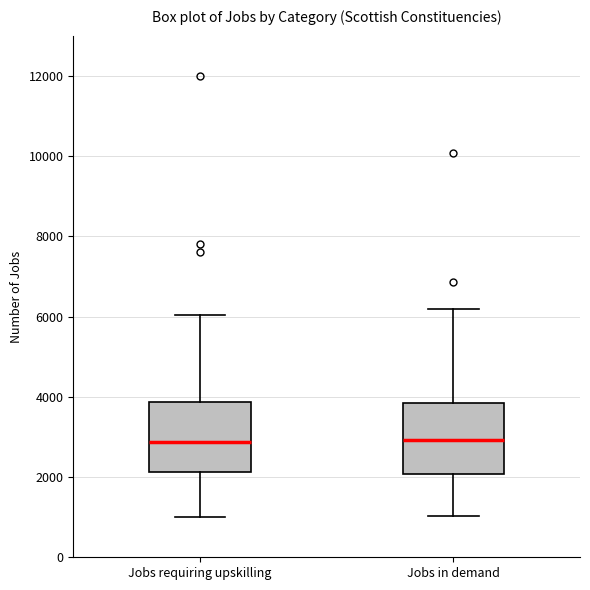

Reading left to right, read every box against the y-axis: the position of its median line, the range the box covers, and the ends of its whiskers. The values are not printed on the chart, so give them approximately, as read against the axis.

Jobs requiring upskilling: median 2800, box 2200 to 3800, whiskers 1000 to 6000
Jobs in demand: median 3000, box 2000 to 3800, whiskers 1000 to 6200